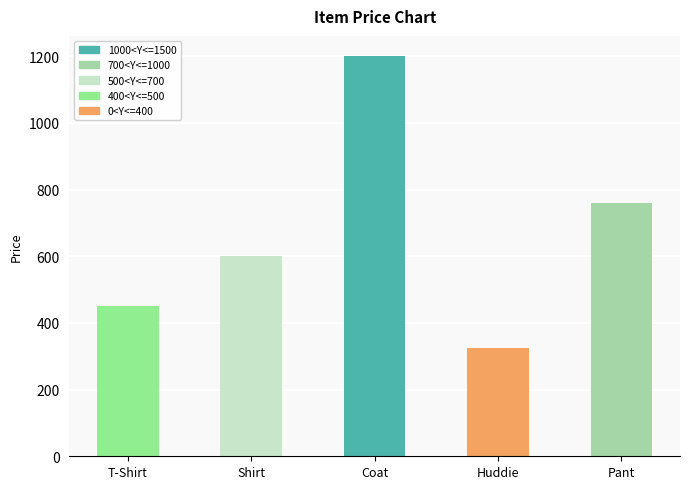

List the labels in order of value, smallest first.

Huddie, T-Shirt, Shirt, Pant, Coat